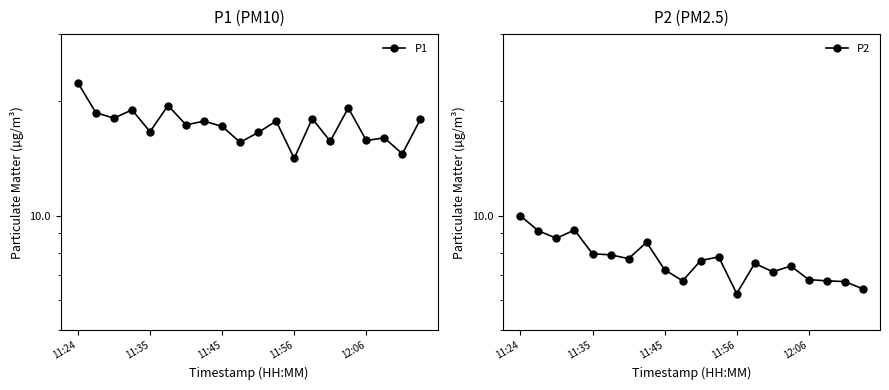

Reading right to left, transcribe all the data shown in this chart.

P1: 17.9	14.6	16.0	15.8	19.2	15.7	18.0	14.2	17.7	16.6	15.6	17.2	17.7	17.3	19.5	16.6	19.0	18.1	18.6	22.4
P2: 6.4	6.7	6.8	6.8	7.4	7.1	7.5	6.2	7.8	7.6	6.8	7.2	8.5	7.7	7.9	8.0	9.2	8.7	9.1	10.0